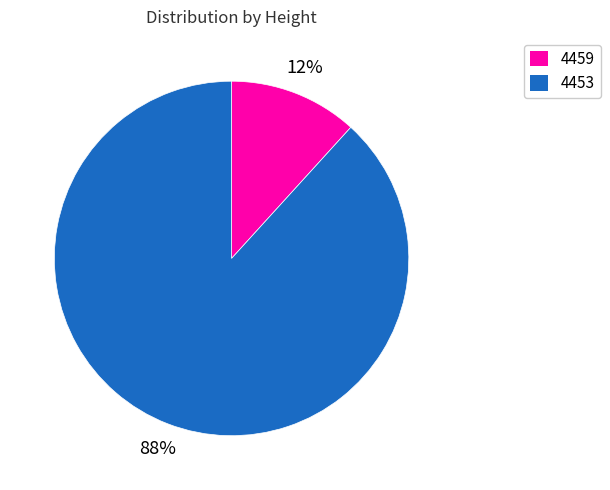

What percentage is the 4453 slice, to the nearest percent?

88%